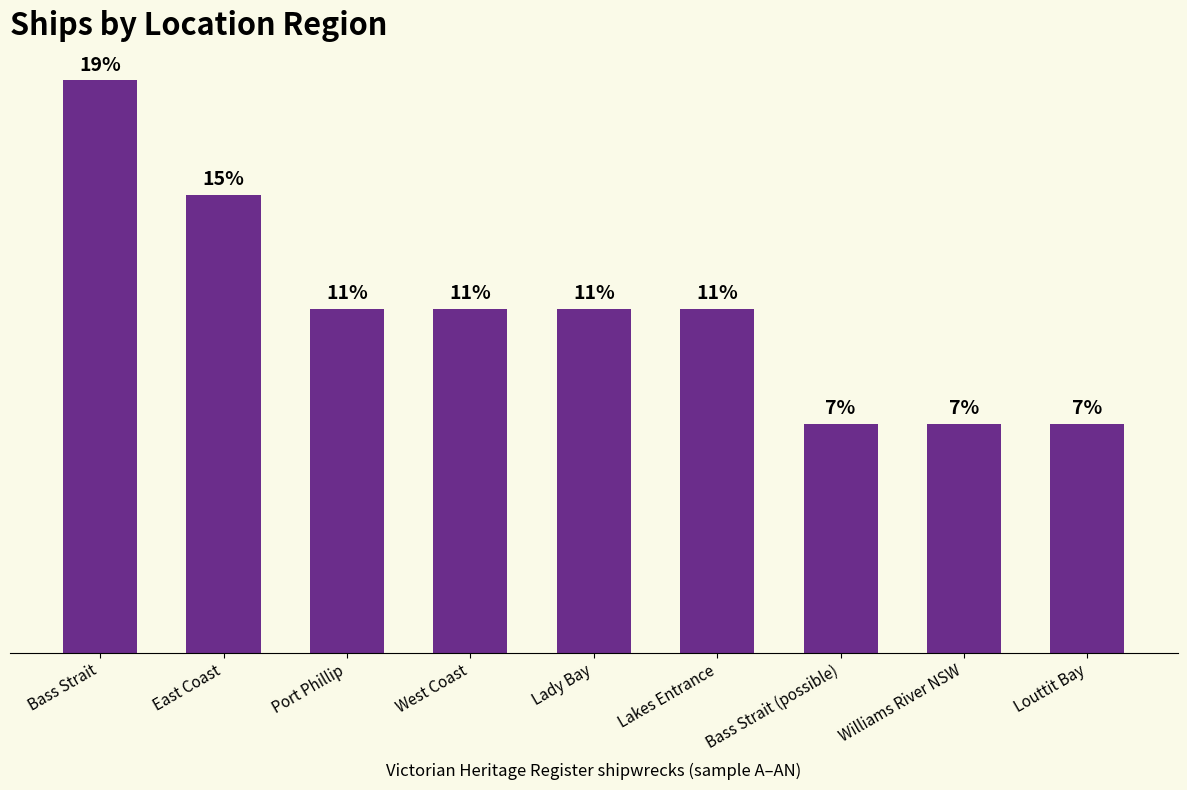

What is the label of the 6th bar from the left?

Lakes Entrance